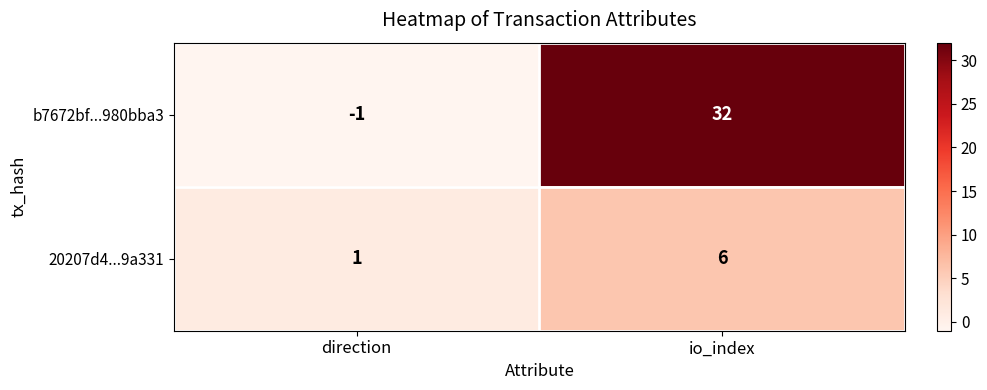

Which series has the largest range (max minus min)?

b7672bf...980bba3